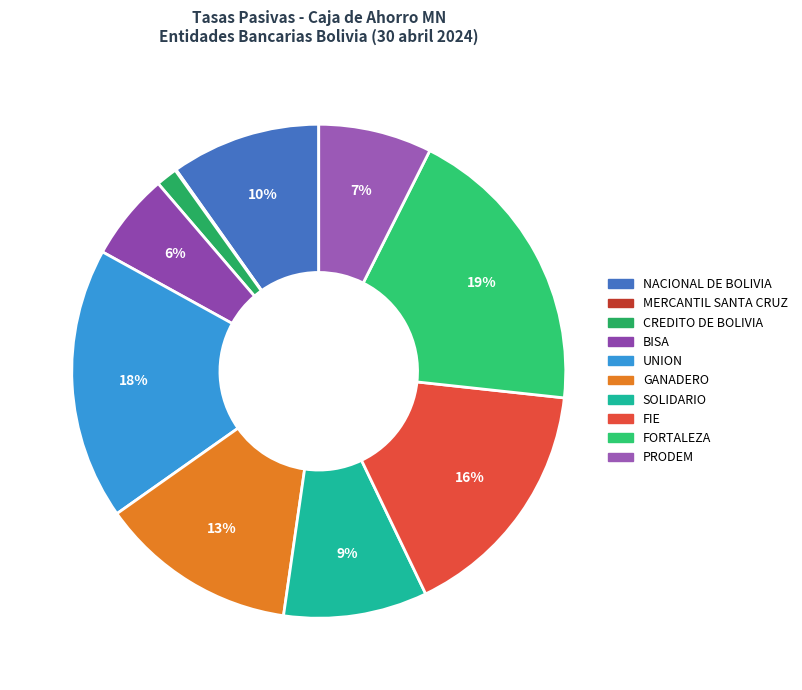

Rank the categories by value from highest to lowest.

FORTALEZA, UNION, FIE, GANADERO, NACIONAL DE BOLIVIA, SOLIDARIO, PRODEM, BISA, CREDITO DE BOLIVIA, MERCANTIL SANTA CRUZ